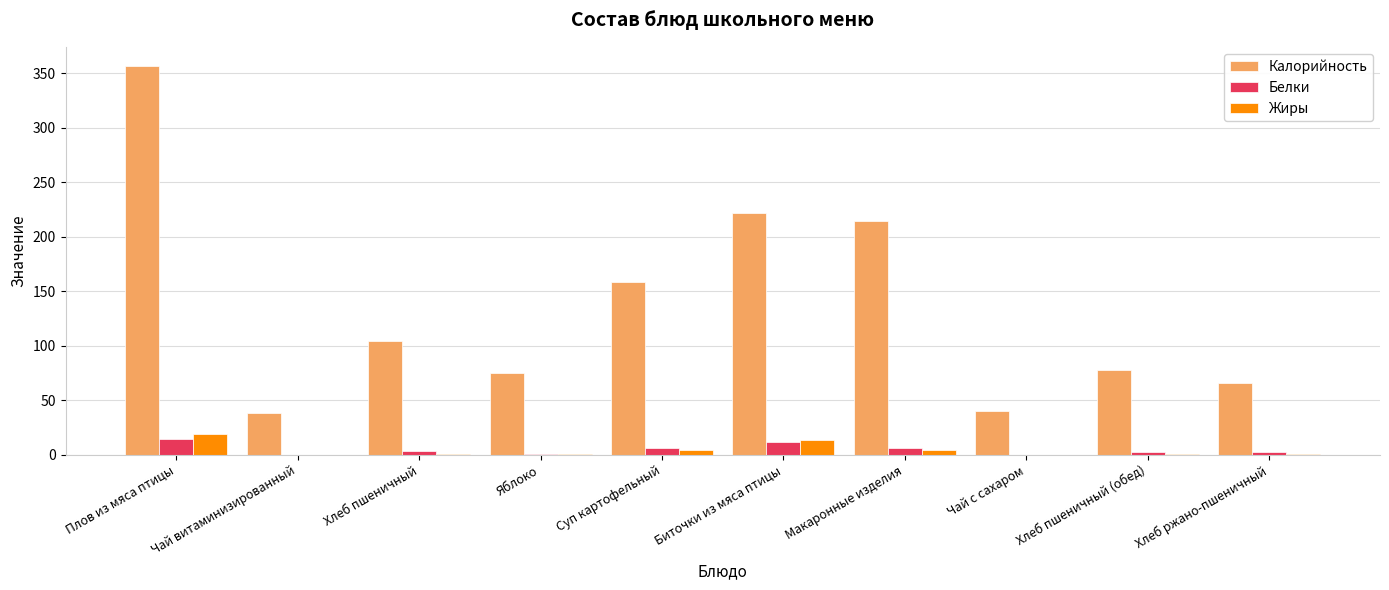

Is it true that Калорийность equals 23.3 at Чай с сахаром?

False